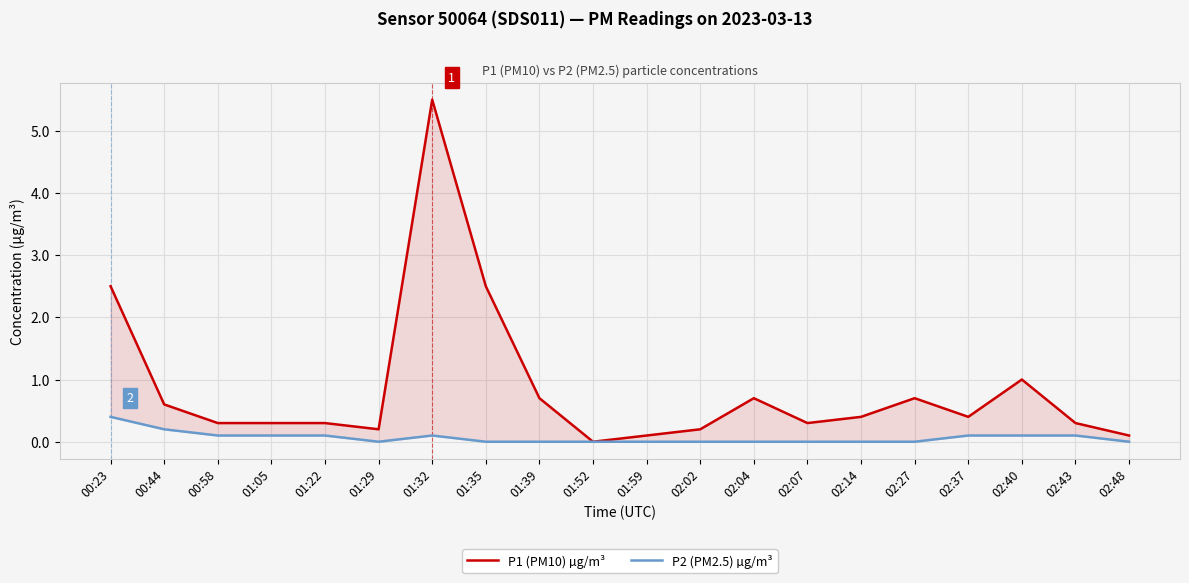

Between 01:32 and 02:27, which series saw the biggest shift?

P1 (PM10) µg/m³